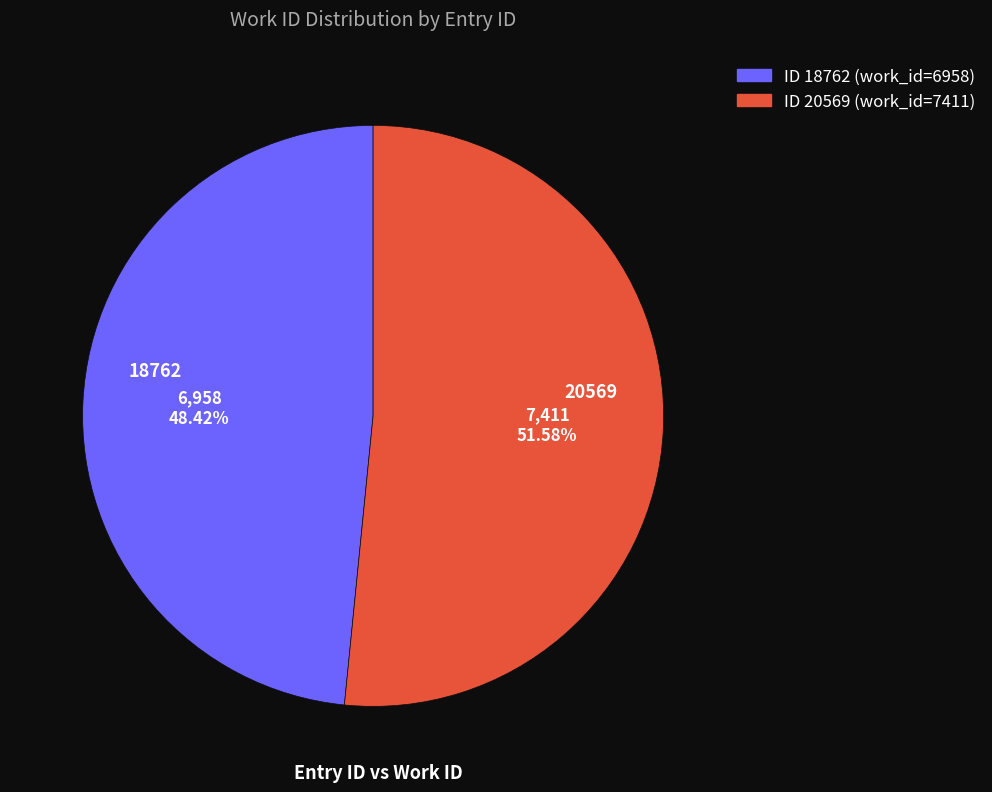

Count the number of slices in the pie.

2